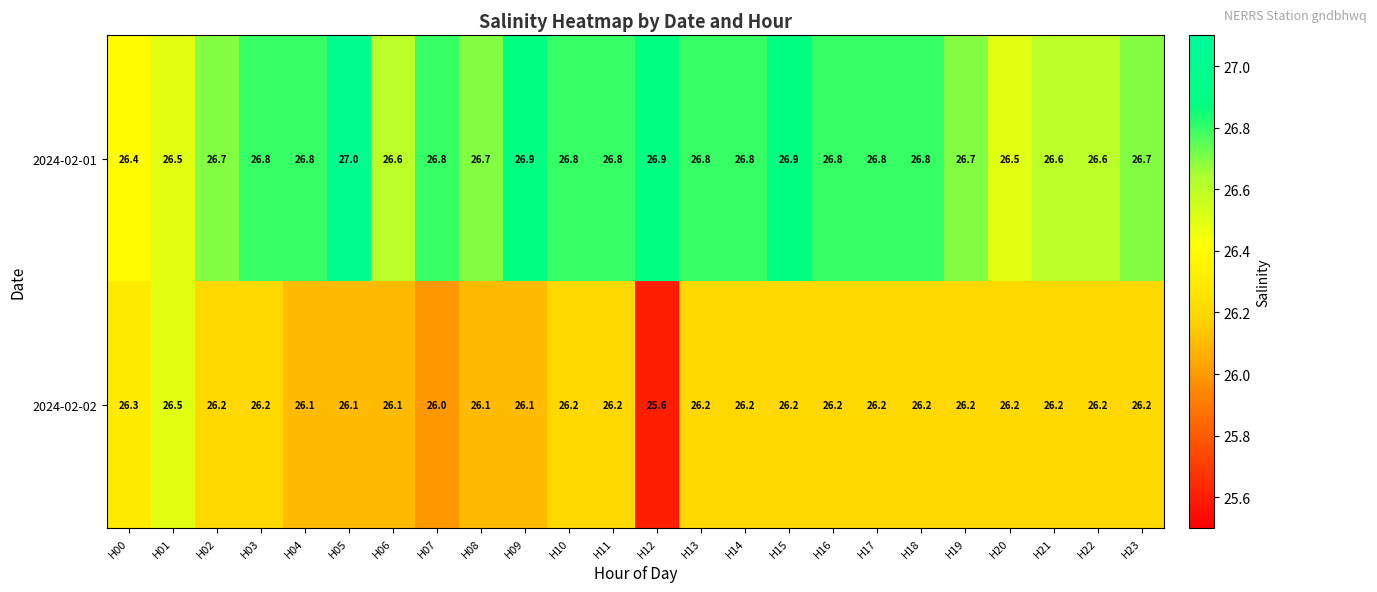

The 2024-02-02 series shows 34.6 at H17. True or false?

False